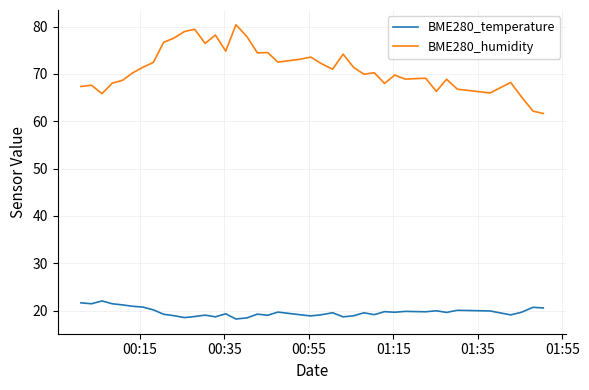

What is the difference between the maximum and minimum values in the BME280_temperature series?

3.8